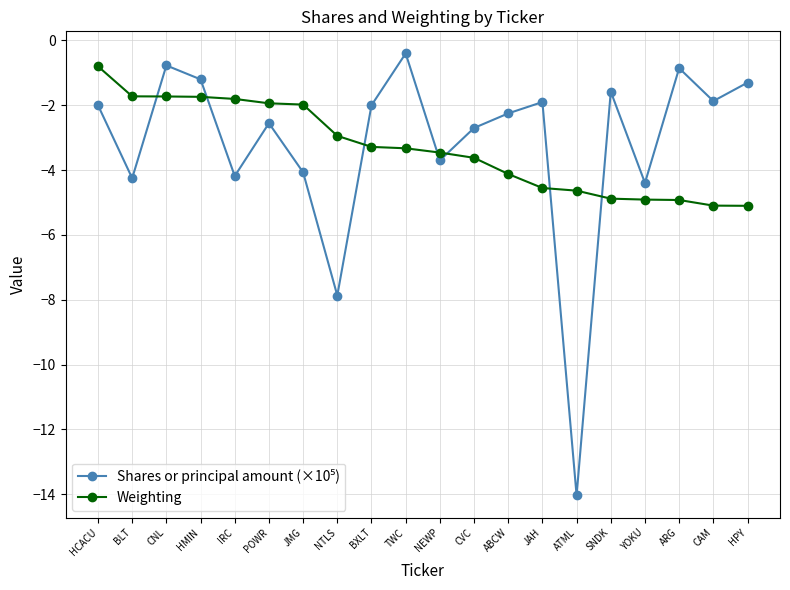

True or false: Weighting has a value of -3.3 at TWC.

True